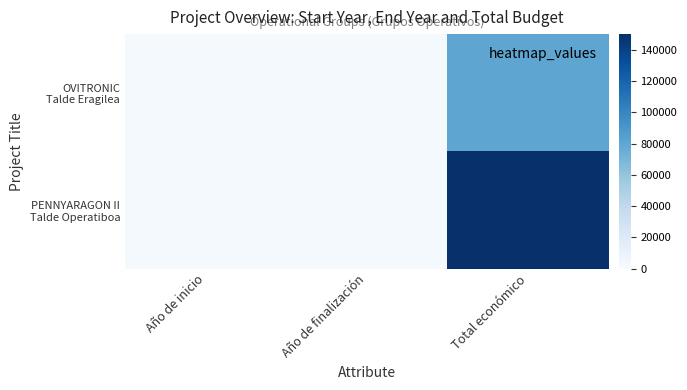

Which label corresponds to the smallest value in the chart?

Año de inicio